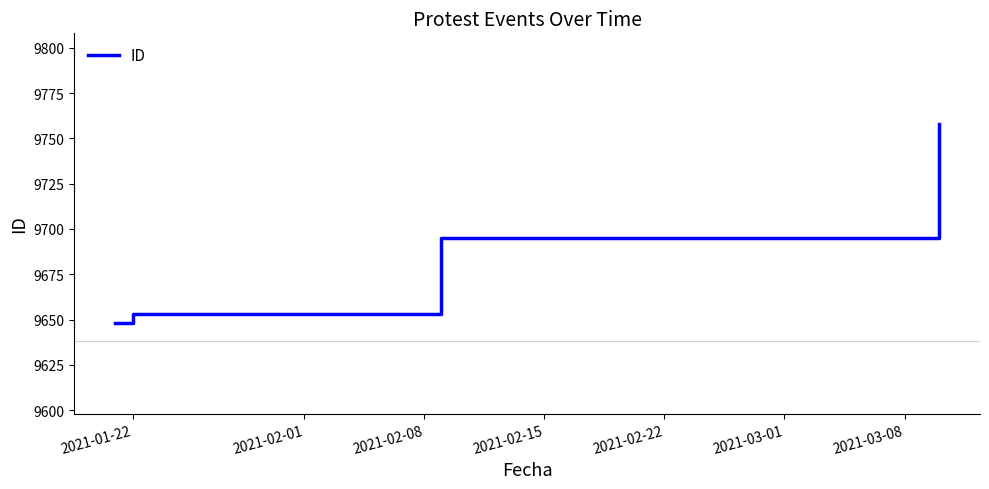

True or false: there are more than 0 points higher than both neighbors.

False